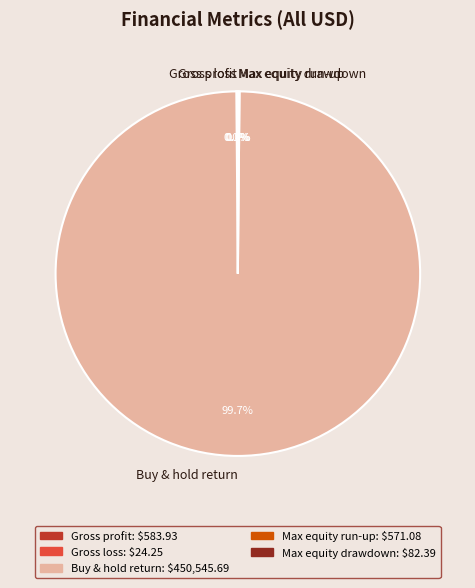

Which category has the biggest portion of the pie?

Buy & hold return